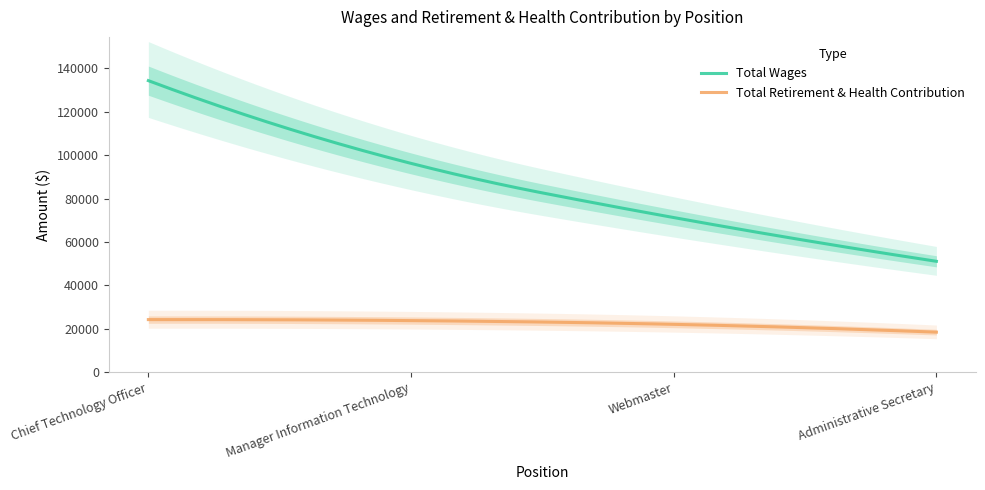

What is the label of the 4th point from the left?

Administrative Secretary